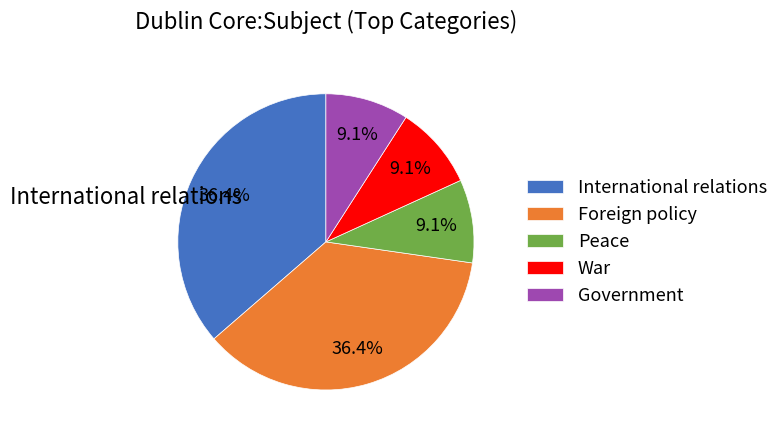

How many slices are in this pie chart?

5